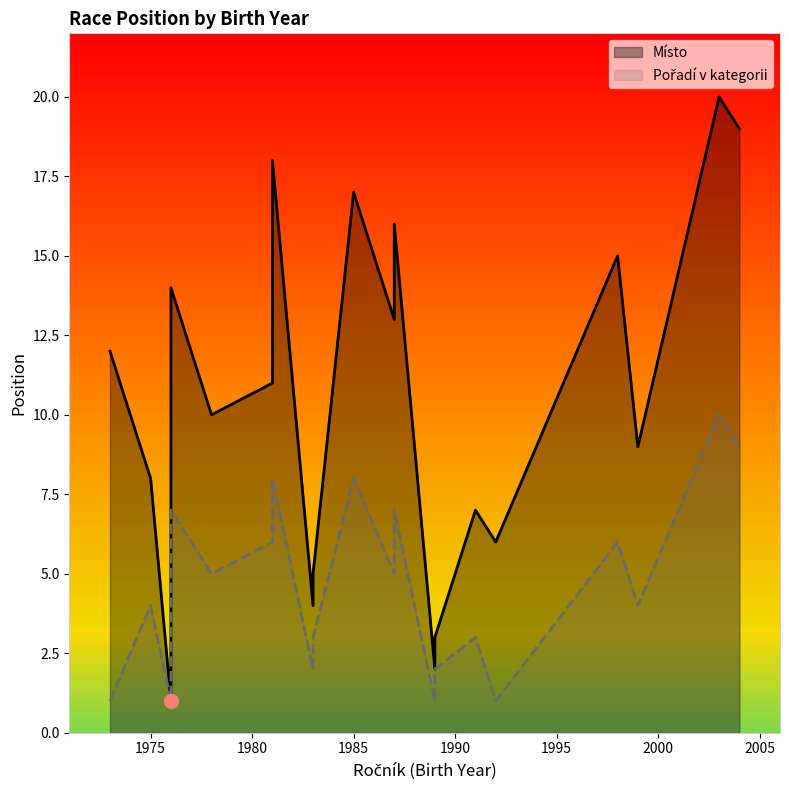

How many lines are shown in the chart?

2